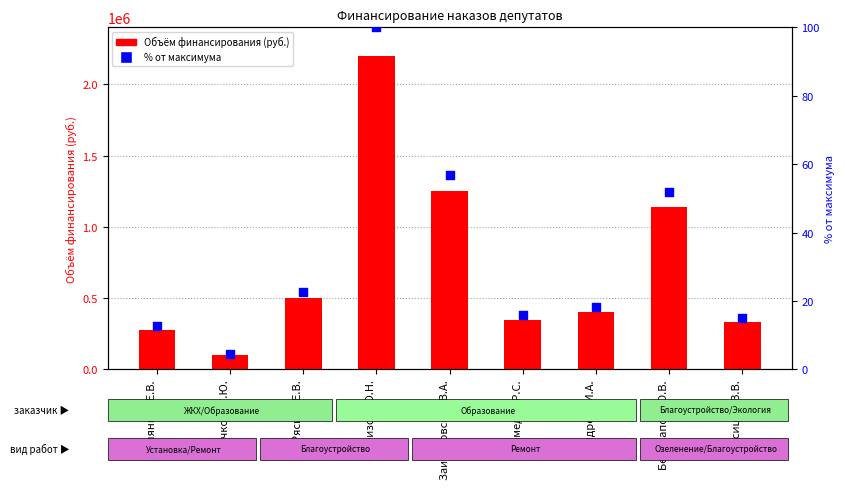

What are all the series names shown in the legend?

Объём финансирования, % от максимума